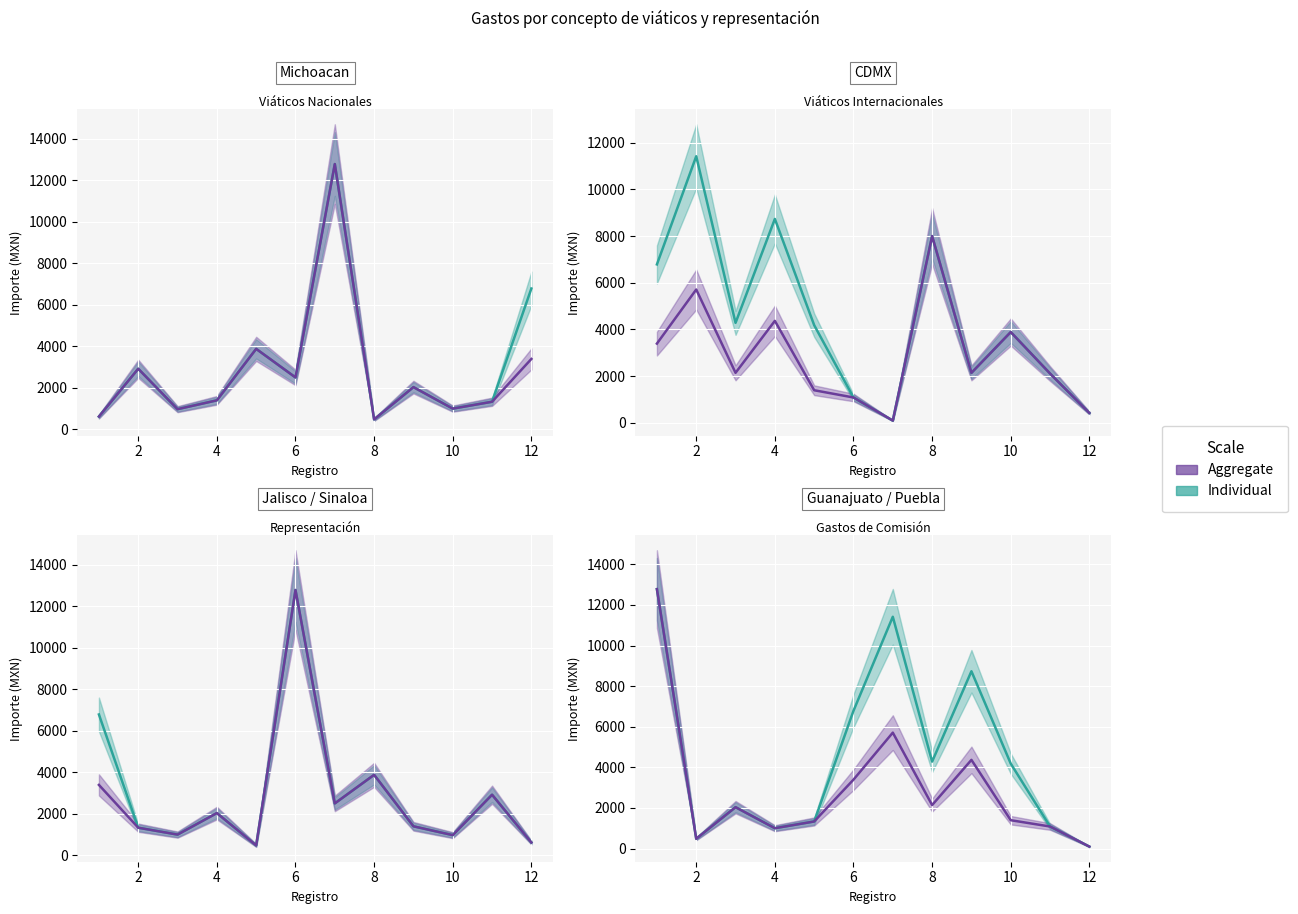

Is this an area chart (filled region under the line)?

No